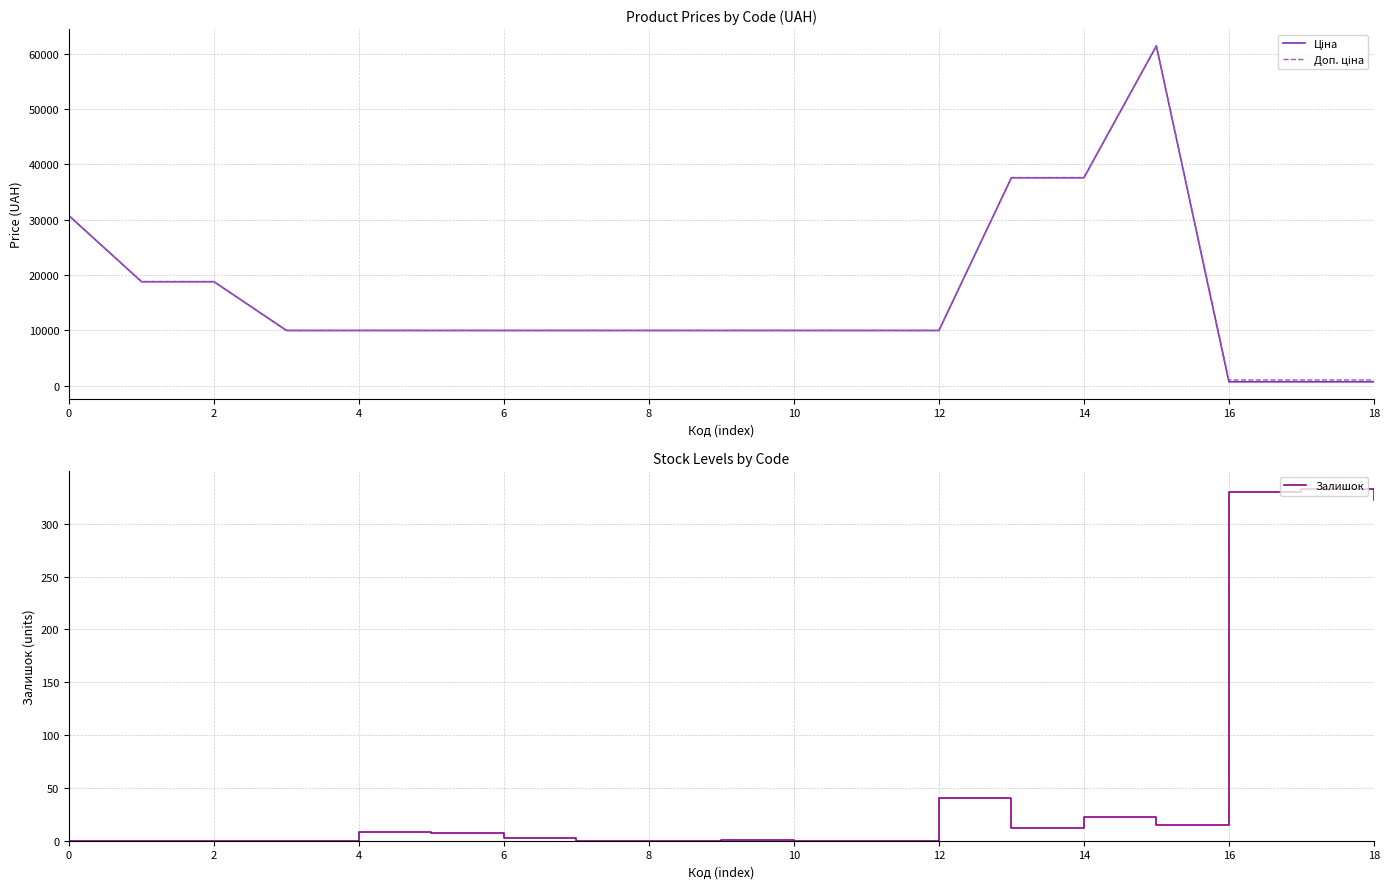

What is the difference between the maximum and second lowest values in the Ціна series?

60740.5